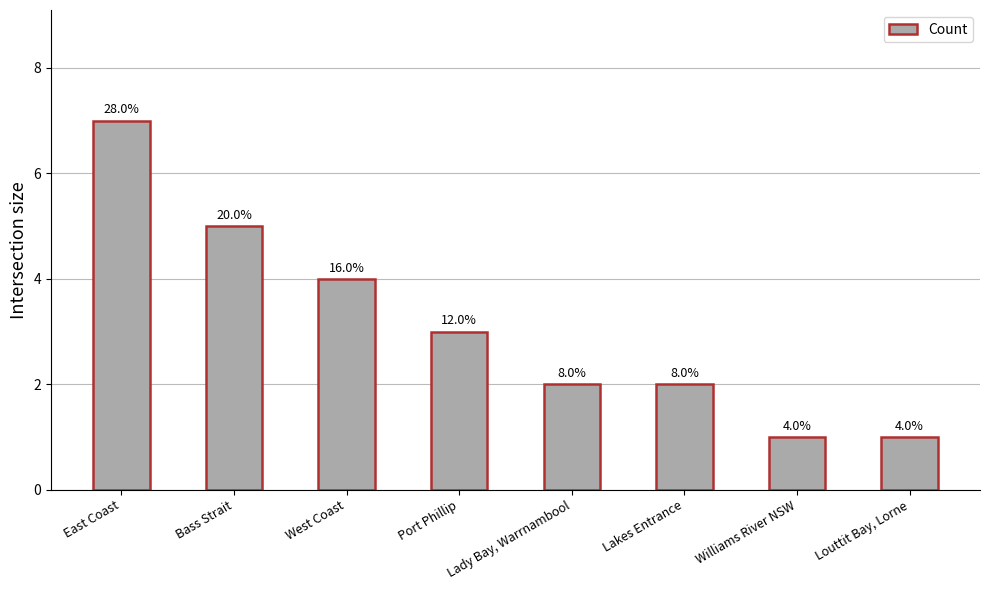

What is the average value?

3